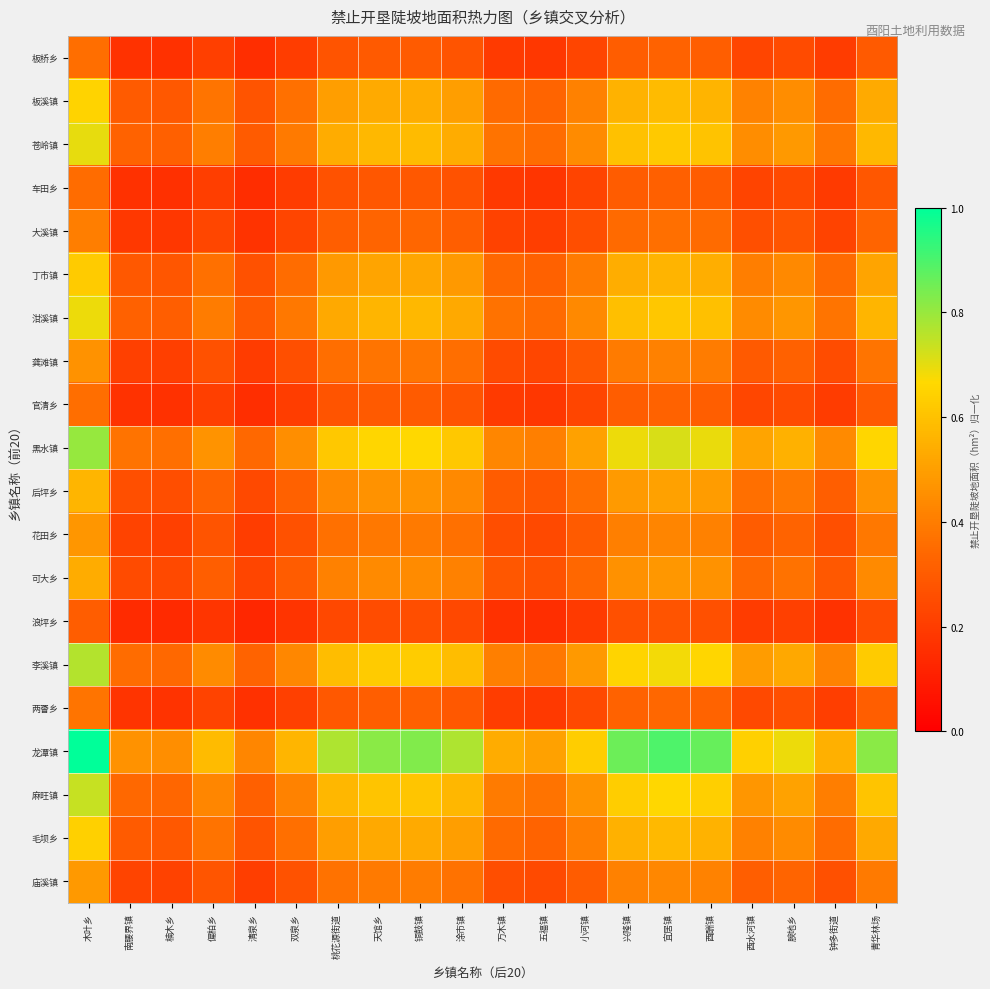

Reading left to right, what are all the values shown in this chart?

板桥乡: 木叶乡=0.4	南腰界镇=0.2	楠木乡=0.2	偏柏乡=0.2	清泉乡=0.2	双泉乡=0.2	桃花源街道=0.3	天馆乡=0.3	铜鼓镇=0.3	涂市镇=0.3	万木镇=0.2	五福镇=0.2	小河镇=0.2	兴隆镇=0.3	宜居镇=0.3	酉酬镇=0.3	酉水河镇=0.2	腴地乡=0.2	钟多街道=0.2	青华林场=0.3
板溪镇: 木叶乡=0.6	南腰界镇=0.3	楠木乡=0.3	偏柏乡=0.4	清泉乡=0.3	双泉乡=0.4	桃花源街道=0.5	天馆乡=0.5	铜鼓镇=0.5	涂市镇=0.5	万木镇=0.3	五福镇=0.3	小河镇=0.4	兴隆镇=0.6	宜居镇=0.6	酉酬镇=0.6	酉水河镇=0.4	腴地乡=0.4	钟多街道=0.4	青华林场=0.5
苍岭镇: 木叶乡=0.7	南腰界镇=0.3	楠木乡=0.3	偏柏乡=0.4	清泉乡=0.3	双泉乡=0.4	桃花源街道=0.5	天馆乡=0.6	铜鼓镇=0.6	涂市镇=0.5	万木镇=0.4	五福镇=0.4	小河镇=0.4	兴隆镇=0.6	宜居镇=0.6	酉酬镇=0.6	酉水河镇=0.4	腴地乡=0.5	钟多街道=0.4	青华林场=0.6
车田乡: 木叶乡=0.4	南腰界镇=0.2	楠木乡=0.2	偏柏乡=0.2	清泉乡=0.1	双泉乡=0.2	桃花源街道=0.3	天馆乡=0.3	铜鼓镇=0.3	涂市镇=0.3	万木镇=0.2	五福镇=0.2	小河镇=0.2	兴隆镇=0.3	宜居镇=0.3	酉酬镇=0.3	酉水河镇=0.2	腴地乡=0.2	钟多街道=0.2	青华林场=0.3
大溪镇: 木叶乡=0.4	南腰界镇=0.2	楠木乡=0.2	偏柏乡=0.2	清泉乡=0.2	双泉乡=0.2	桃花源街道=0.3	天馆乡=0.3	铜鼓镇=0.3	涂市镇=0.3	万木镇=0.2	五福镇=0.2	小河镇=0.3	兴隆镇=0.3	宜居镇=0.4	酉酬镇=0.3	酉水河镇=0.3	腴地乡=0.3	钟多街道=0.2	青华林场=0.3
丁市镇: 木叶乡=0.6	南腰界镇=0.3	楠木乡=0.3	偏柏乡=0.4	清泉乡=0.3	双泉乡=0.4	桃花源街道=0.5	天馆乡=0.5	铜鼓镇=0.5	涂市镇=0.5	万木镇=0.3	五福镇=0.3	小河镇=0.4	兴隆镇=0.5	宜居镇=0.6	酉酬镇=0.5	酉水河镇=0.4	腴地乡=0.4	钟多街道=0.3	青华林场=0.5
泔溪镇: 木叶乡=0.7	南腰界镇=0.3	楠木乡=0.3	偏柏乡=0.4	清泉乡=0.3	双泉乡=0.4	桃花源街道=0.5	天馆乡=0.6	铜鼓镇=0.6	涂市镇=0.5	万木镇=0.4	五福镇=0.3	小河镇=0.4	兴隆镇=0.6	宜居镇=0.6	酉酬镇=0.6	酉水河镇=0.4	腴地乡=0.5	钟多街道=0.4	青华林场=0.6
龚滩镇: 木叶乡=0.5	南腰界镇=0.2	楠木乡=0.2	偏柏乡=0.3	清泉乡=0.2	双泉乡=0.3	桃花源街道=0.4	天馆乡=0.4	铜鼓镇=0.4	涂市镇=0.4	万木镇=0.2	五福镇=0.2	小河镇=0.3	兴隆镇=0.4	宜居镇=0.4	酉酬镇=0.4	酉水河镇=0.3	腴地乡=0.3	钟多街道=0.3	青华林场=0.4
官清乡: 木叶乡=0.4	南腰界镇=0.2	楠木乡=0.2	偏柏乡=0.2	清泉乡=0.2	双泉乡=0.2	桃花源街道=0.3	天馆乡=0.3	铜鼓镇=0.3	涂市镇=0.3	万木镇=0.2	五福镇=0.2	小河镇=0.2	兴隆镇=0.3	宜居镇=0.3	酉酬镇=0.3	酉水河镇=0.2	腴地乡=0.2	钟多街道=0.2	青华林场=0.3
黑水镇: 木叶乡=0.8	南腰界镇=0.4	楠木乡=0.4	偏柏乡=0.5	清泉乡=0.3	双泉乡=0.5	桃花源街道=0.6	天馆乡=0.7	铜鼓镇=0.7	涂市镇=0.6	万木镇=0.4	五福镇=0.4	小河镇=0.5	兴隆镇=0.7	宜居镇=0.7	酉酬镇=0.7	酉水河镇=0.5	腴地乡=0.6	钟多街道=0.4	青华林场=0.7
后坪乡: 木叶乡=0.6	南腰界镇=0.3	楠木乡=0.3	偏柏乡=0.3	清泉乡=0.2	双泉乡=0.3	桃花源街道=0.4	天馆乡=0.5	铜鼓镇=0.5	涂市镇=0.4	万木镇=0.3	五福镇=0.3	小河镇=0.4	兴隆镇=0.5	宜居镇=0.5	酉酬镇=0.5	酉水河镇=0.4	腴地乡=0.4	钟多街道=0.3	青华林场=0.5
花田乡: 木叶乡=0.5	南腰界镇=0.2	楠木乡=0.2	偏柏乡=0.3	清泉乡=0.2	双泉乡=0.3	桃花源街道=0.4	天馆乡=0.4	铜鼓镇=0.4	涂市镇=0.4	万木镇=0.3	五福镇=0.2	小河镇=0.3	兴隆镇=0.4	宜居镇=0.4	酉酬镇=0.4	酉水河镇=0.3	腴地乡=0.3	钟多街道=0.3	青华林场=0.4
可大乡: 木叶乡=0.5	南腰界镇=0.2	楠木乡=0.2	偏柏乡=0.3	清泉乡=0.2	双泉乡=0.3	桃花源街道=0.4	天馆乡=0.4	铜鼓镇=0.4	涂市镇=0.4	万木镇=0.3	五福镇=0.3	小河镇=0.3	兴隆镇=0.5	宜居镇=0.5	酉酬镇=0.5	酉水河镇=0.3	腴地乡=0.4	钟多街道=0.3	青华林场=0.4
浪坪乡: 木叶乡=0.3	南腰界镇=0.1	楠木乡=0.1	偏柏乡=0.2	清泉乡=0.1	双泉乡=0.2	桃花源街道=0.2	天馆乡=0.3	铜鼓镇=0.3	涂市镇=0.2	万木镇=0.2	五福镇=0.2	小河镇=0.2	兴隆镇=0.3	宜居镇=0.3	酉酬镇=0.3	酉水河镇=0.2	腴地乡=0.2	钟多街道=0.2	青华林场=0.3
李溪镇: 木叶乡=0.8	南腰界镇=0.4	楠木乡=0.3	偏柏乡=0.4	清泉乡=0.3	双泉乡=0.4	桃花源街道=0.6	天馆乡=0.6	铜鼓镇=0.6	涂市镇=0.6	万木镇=0.4	五福镇=0.4	小河镇=0.5	兴隆镇=0.7	宜居镇=0.7	酉酬镇=0.7	酉水河镇=0.5	腴地乡=0.5	钟多街道=0.4	青华林场=0.6
两罾乡: 木叶乡=0.4	南腰界镇=0.2	楠木乡=0.2	偏柏乡=0.2	清泉乡=0.2	双泉乡=0.2	桃花源街道=0.3	天馆乡=0.3	铜鼓镇=0.3	涂市镇=0.3	万木镇=0.2	五福镇=0.2	小河镇=0.2	兴隆镇=0.3	宜居镇=0.3	酉酬镇=0.3	酉水河镇=0.2	腴地乡=0.3	钟多街道=0.2	青华林场=0.3
龙潭镇: 木叶乡=1.0	南腰界镇=0.5	楠木乡=0.4	偏柏乡=0.6	清泉乡=0.4	双泉乡=0.6	桃花源街道=0.8	天馆乡=0.8	铜鼓镇=0.8	涂市镇=0.8	万木镇=0.5	五福镇=0.5	小河镇=0.6	兴隆镇=0.9	宜居镇=0.9	酉酬镇=0.9	酉水河镇=0.6	腴地乡=0.7	钟多街道=0.5	青华林场=0.8
麻旺镇: 木叶乡=0.7	南腰界镇=0.3	楠木乡=0.3	偏柏乡=0.4	清泉乡=0.3	双泉乡=0.4	桃花源街道=0.6	天馆乡=0.6	铜鼓镇=0.6	涂市镇=0.6	万木镇=0.4	五福镇=0.4	小河镇=0.5	兴隆镇=0.6	宜居镇=0.7	酉酬镇=0.6	酉水河镇=0.5	腴地乡=0.5	钟多街道=0.4	青华林场=0.6
毛坝乡: 木叶乡=0.6	南腰界镇=0.3	楠木乡=0.3	偏柏乡=0.4	清泉乡=0.3	双泉乡=0.4	桃花源街道=0.5	天馆乡=0.5	铜鼓镇=0.5	涂市镇=0.5	万木镇=0.3	五福镇=0.3	小河镇=0.4	兴隆镇=0.6	宜居镇=0.6	酉酬镇=0.6	酉水河镇=0.4	腴地乡=0.4	钟多街道=0.4	青华林场=0.5
庙溪镇: 木叶乡=0.5	南腰界镇=0.2	楠木乡=0.2	偏柏乡=0.3	清泉乡=0.2	双泉乡=0.3	桃花源街道=0.4	天馆乡=0.4	铜鼓镇=0.4	涂市镇=0.4	万木镇=0.3	五福镇=0.2	小河镇=0.3	兴隆镇=0.4	宜居镇=0.4	酉酬镇=0.4	酉水河镇=0.3	腴地乡=0.3	钟多街道=0.3	青华林场=0.4